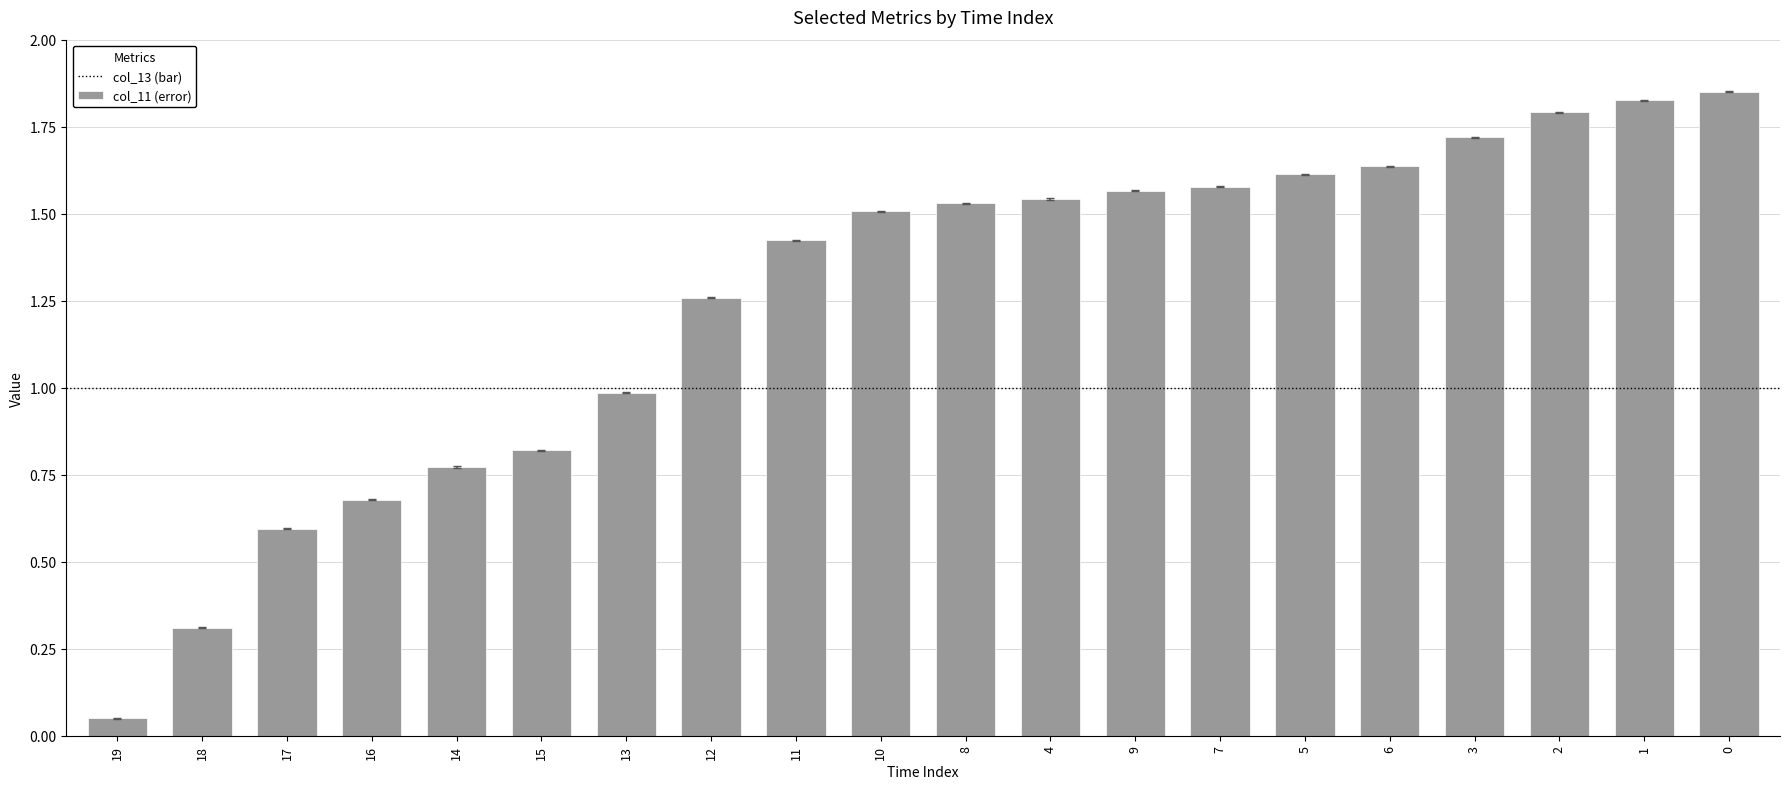

What is the label of the 15th bar from the right?

15